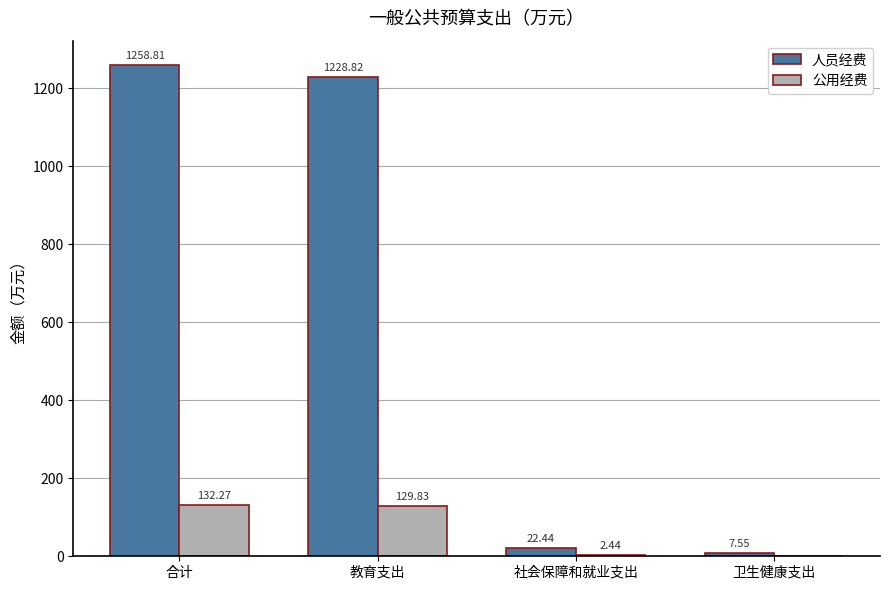

At which label does 公用经费 first exceed 129?

合计